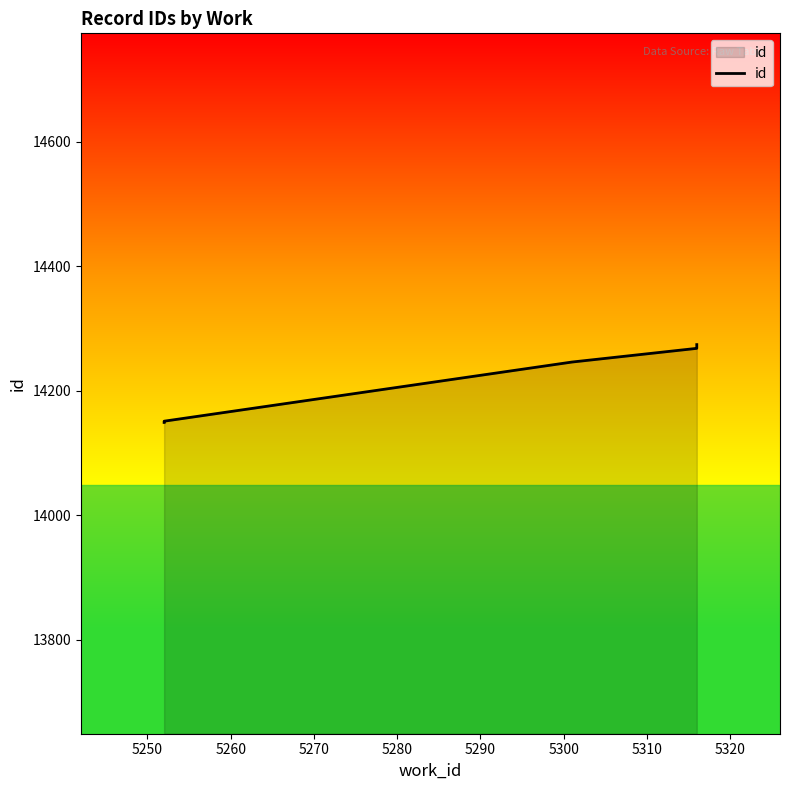

How many series are shown in this chart?

1